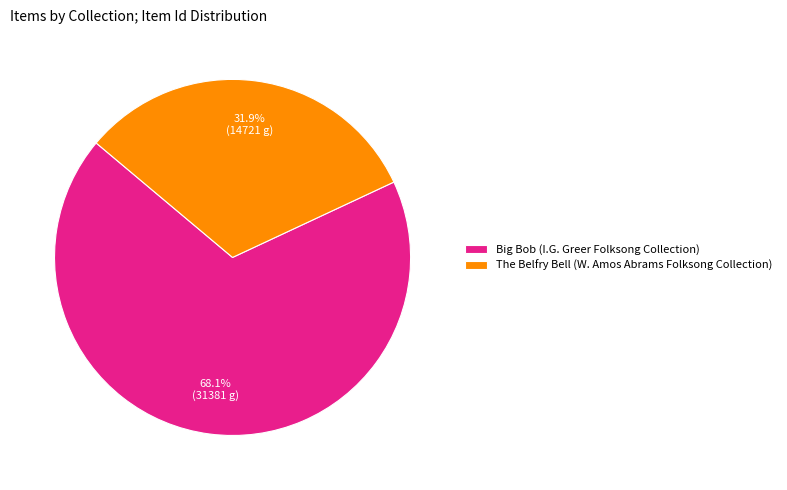

To the nearest percent, what is the difference between the largest and smallest slice percentages?

36%